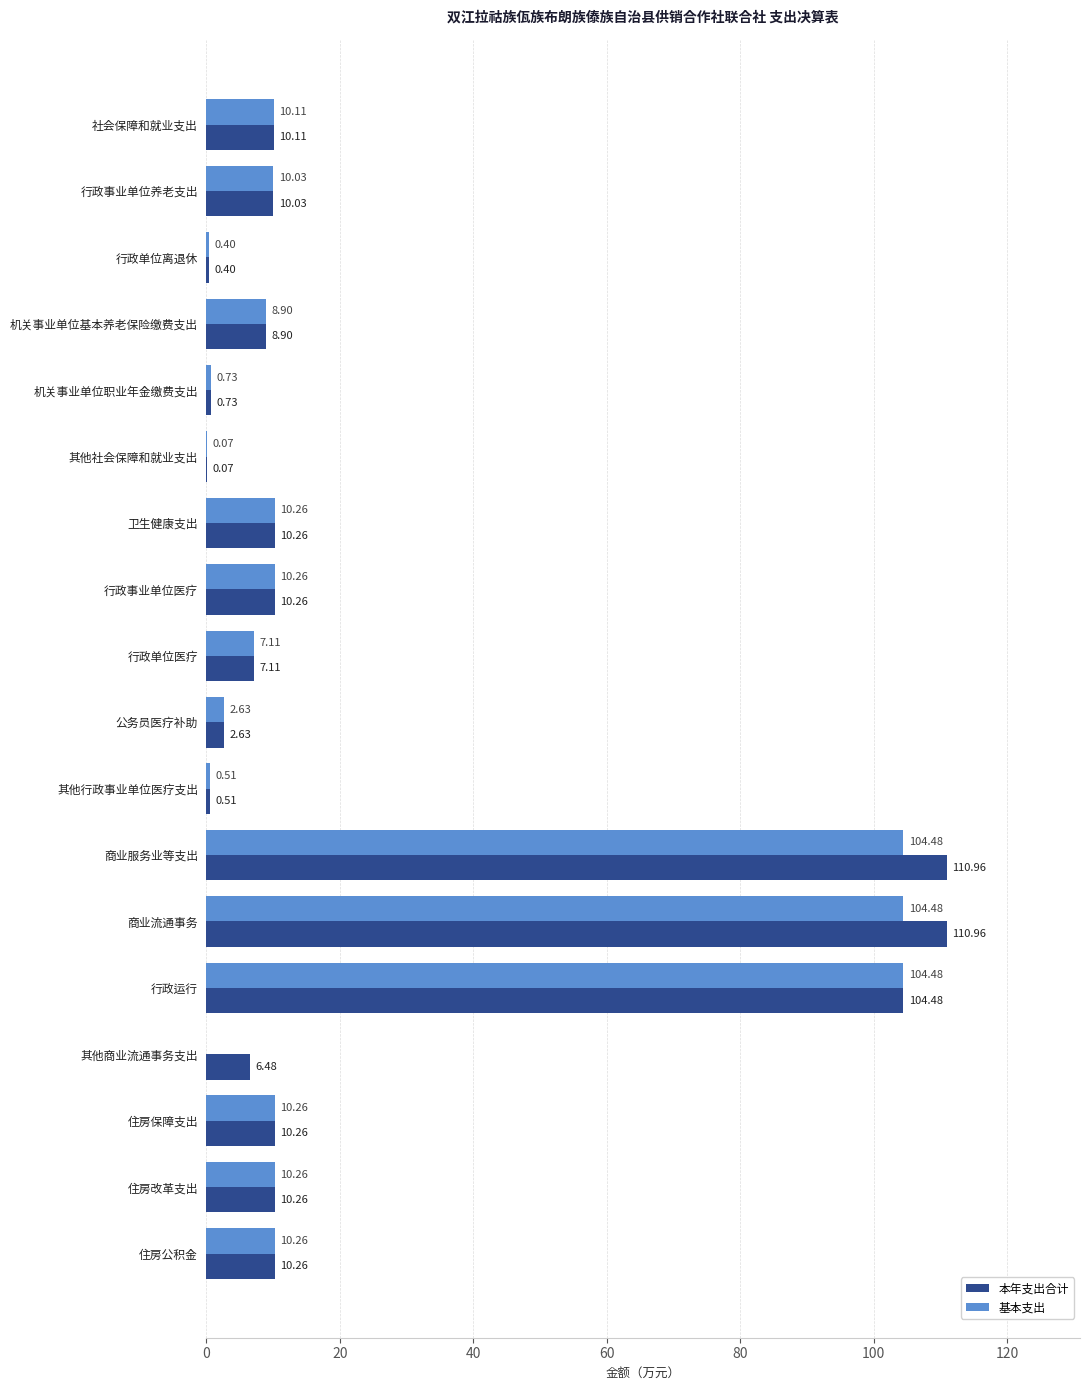

Which series has the largest total across all categories?

本年支出合计